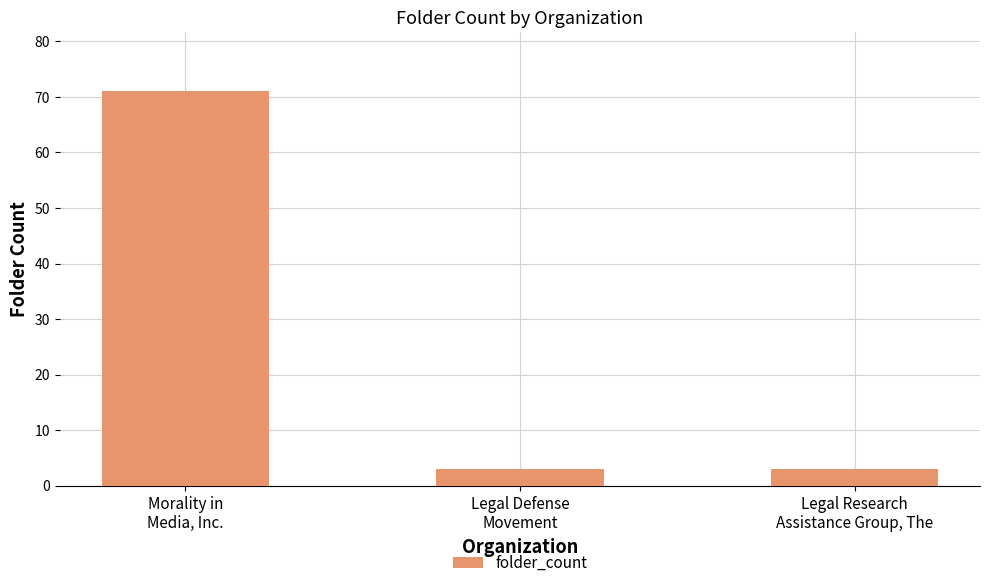

Reading left to right, list all the values displayed in this chart.

Morality in
Media, Inc.=71	Legal Defense
Movement=3	Legal Research
Assistance Group, The=3